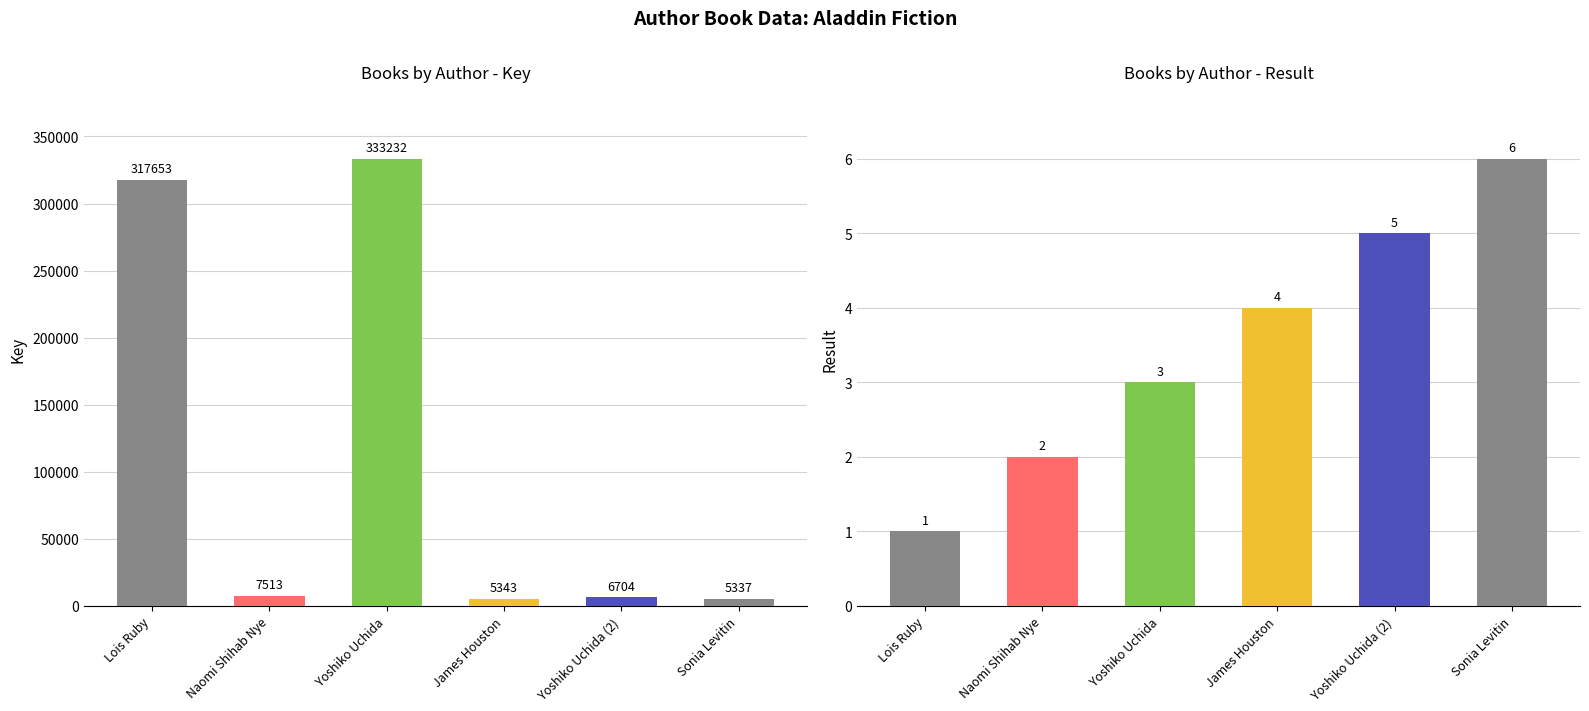

What is the value of the Key bar at the 6th from the left?

5337